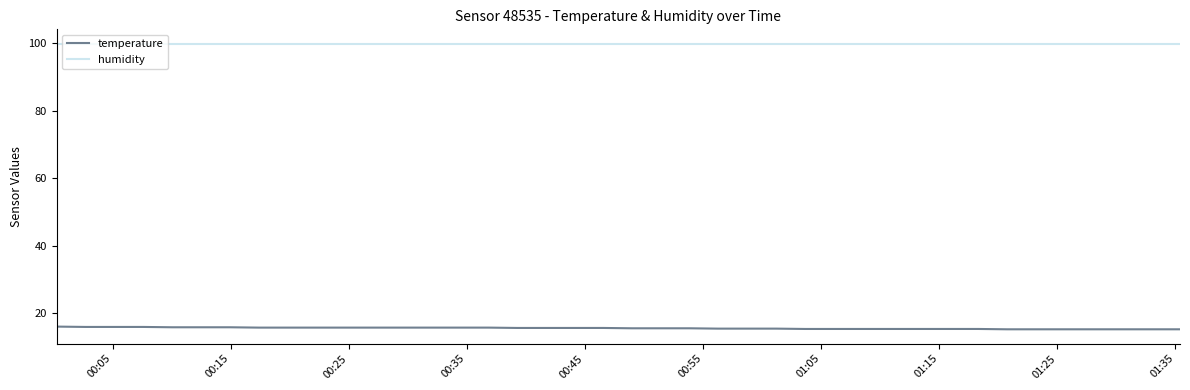

List the series in order of their overall mean, lowest first.

temperature, humidity